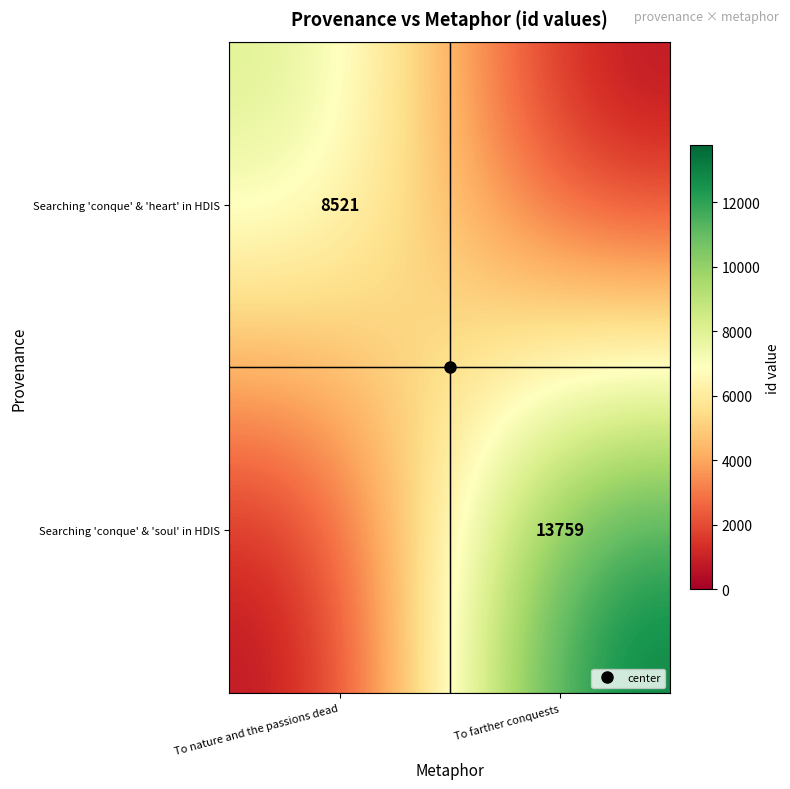

Which series has the largest range (max minus min)?

Searching 'conque' & 'soul' in HDIS